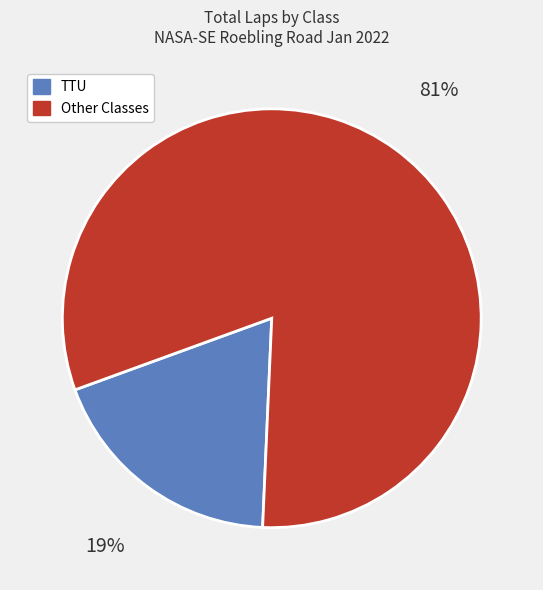

Is there a majority slice in this chart?

Yes